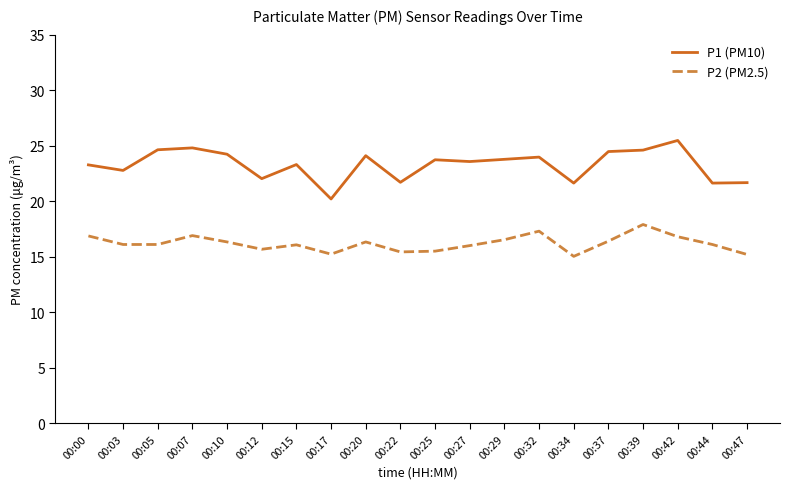

In P2 (PM2.5), how many points are higher than both neighbors (excluding endpoints)?

5